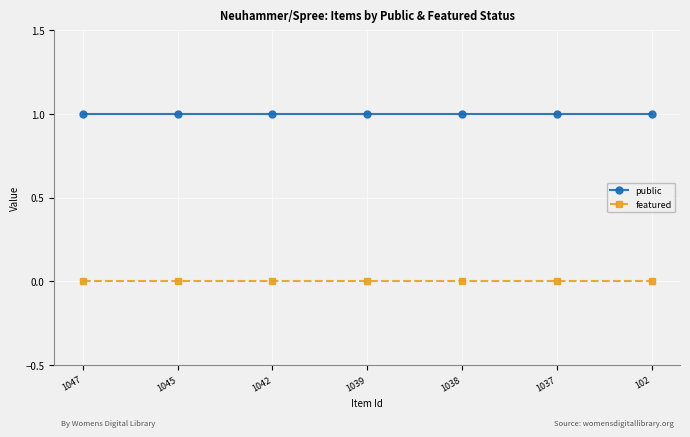

How many lines are shown in the chart?

2